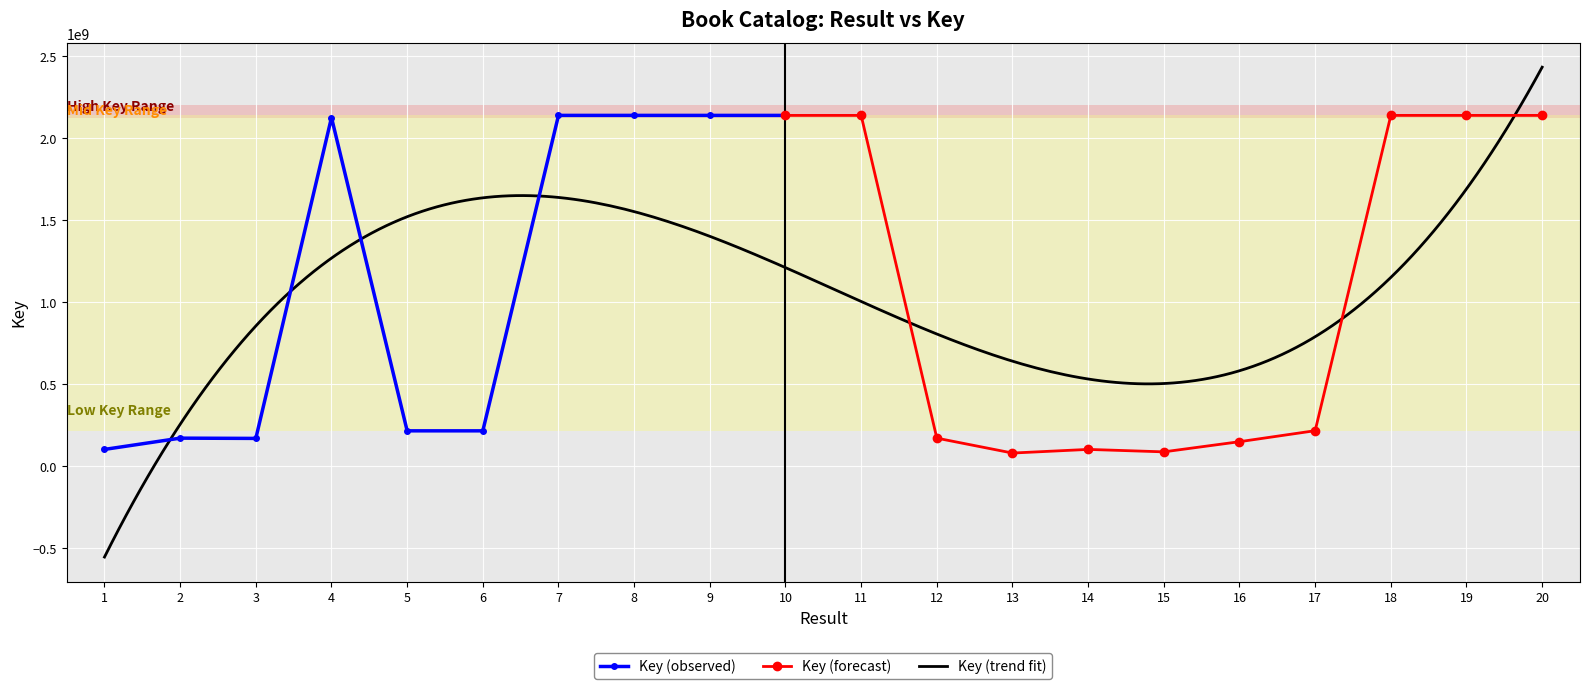

What is the value of the Key (observed) point at the 6th from the left?

213692439